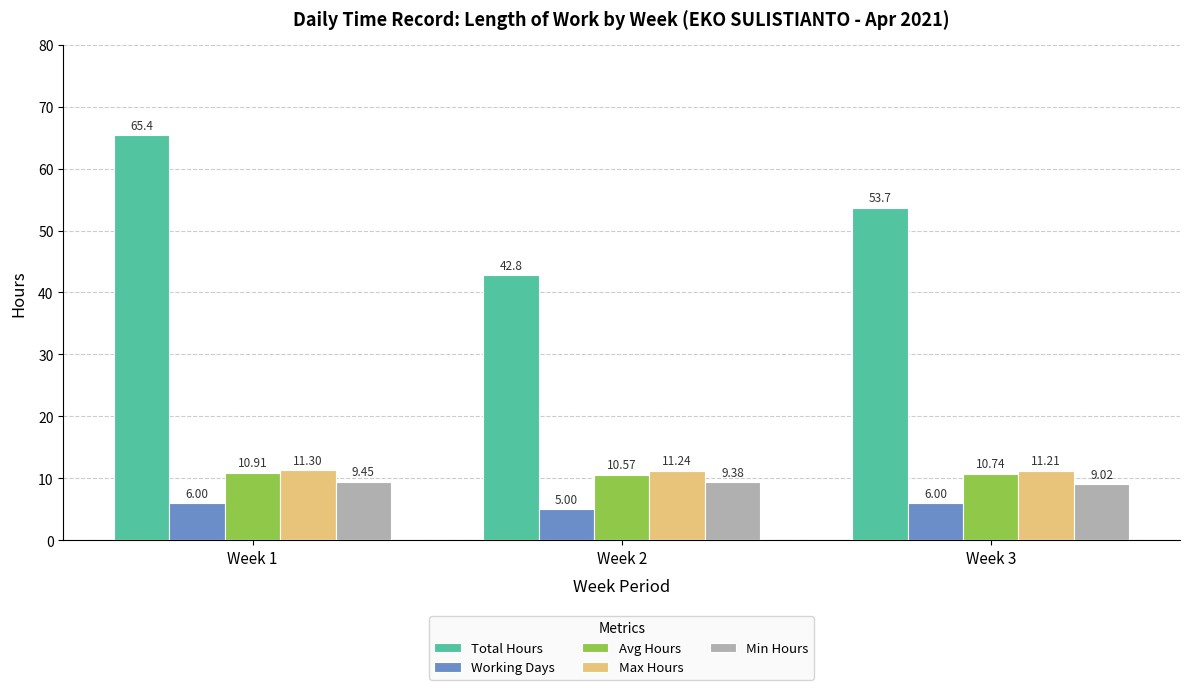

Between Week 2 and Week 3, which series saw the biggest shift?

Total Hours